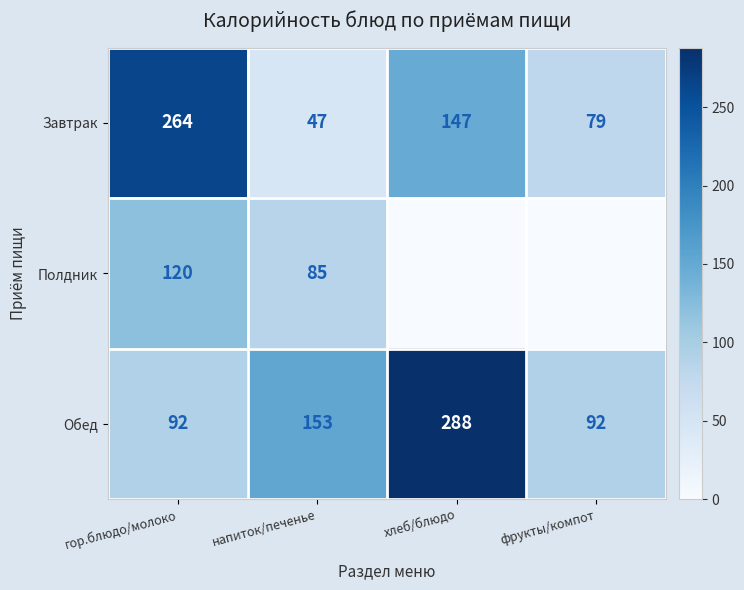

Which series changed the most between гор.блюдо/молоко and напиток/печенье?

Завтрак